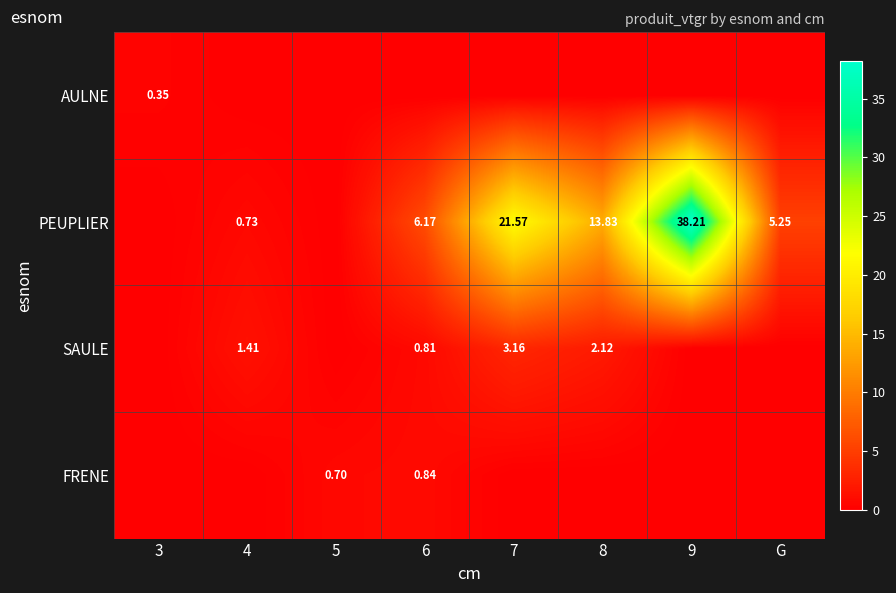

Count the number of data series in this chart.

4